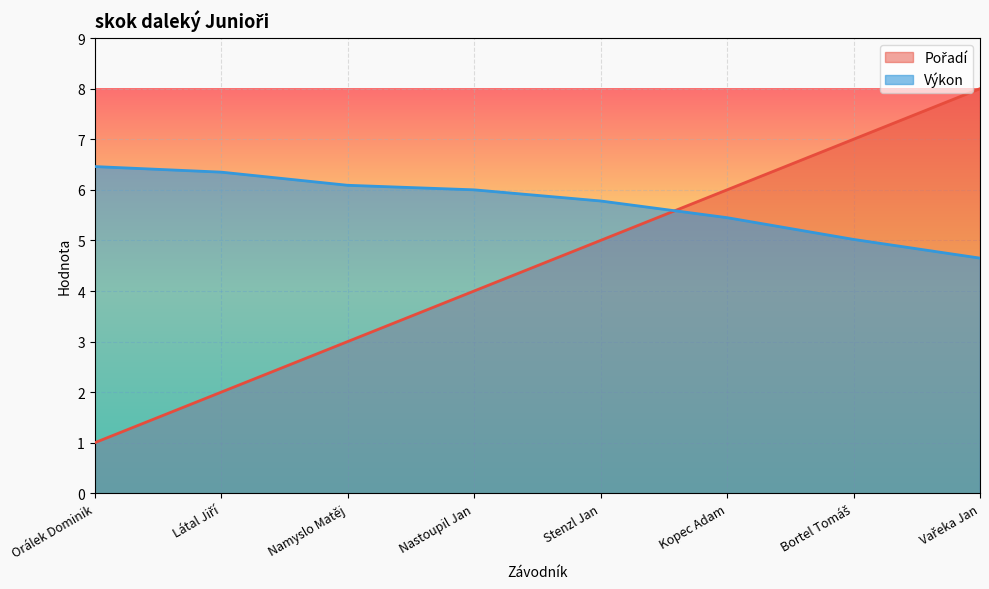

What is the approximate value of Výkon at Látal Jiří?

6.3